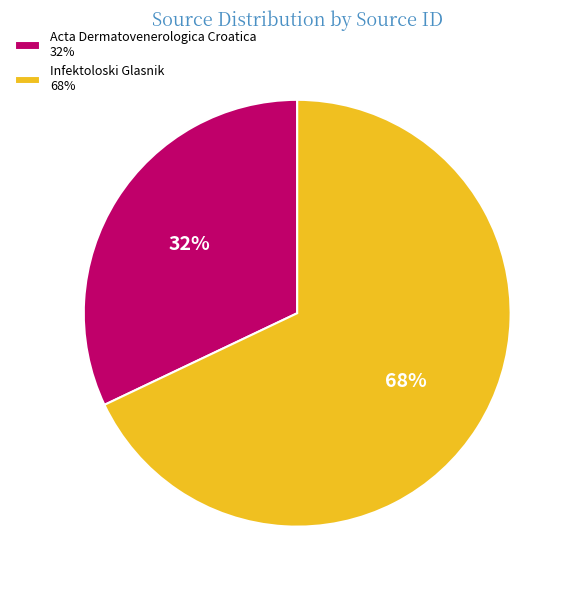

How many slices are in this pie chart?

2